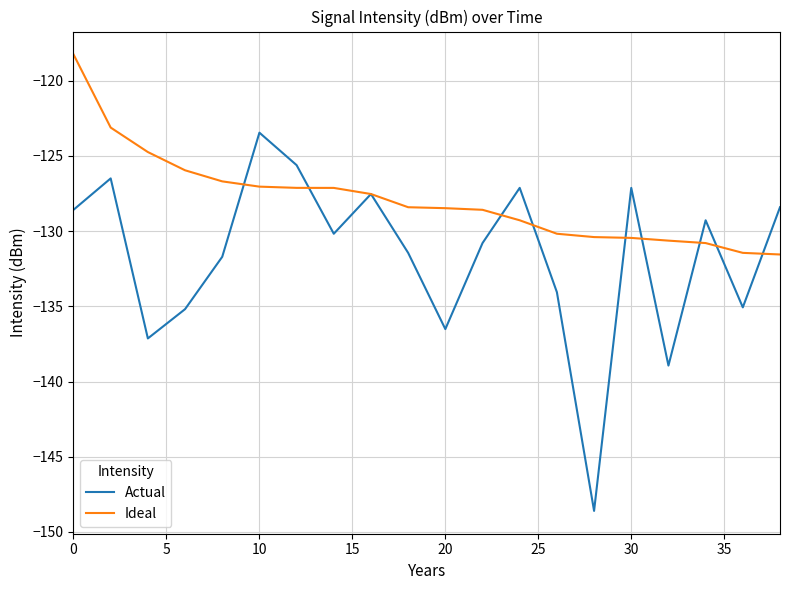

List the series in order of their overall mean, highest first.

Ideal, Actual